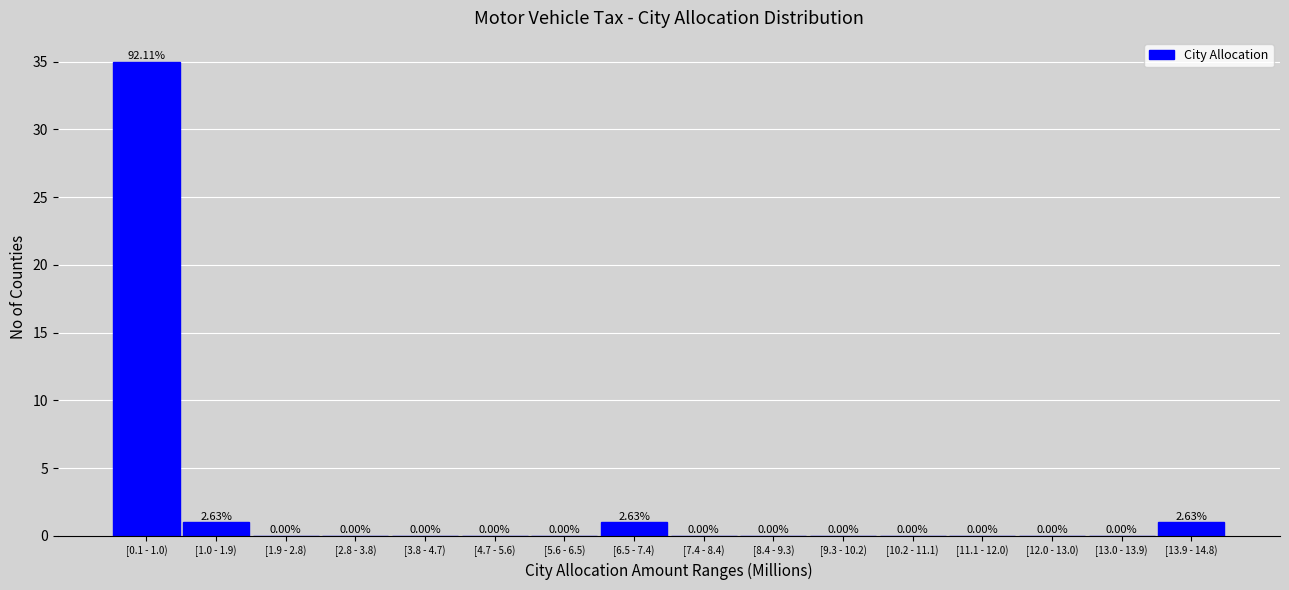

What is the sum of all values?

38